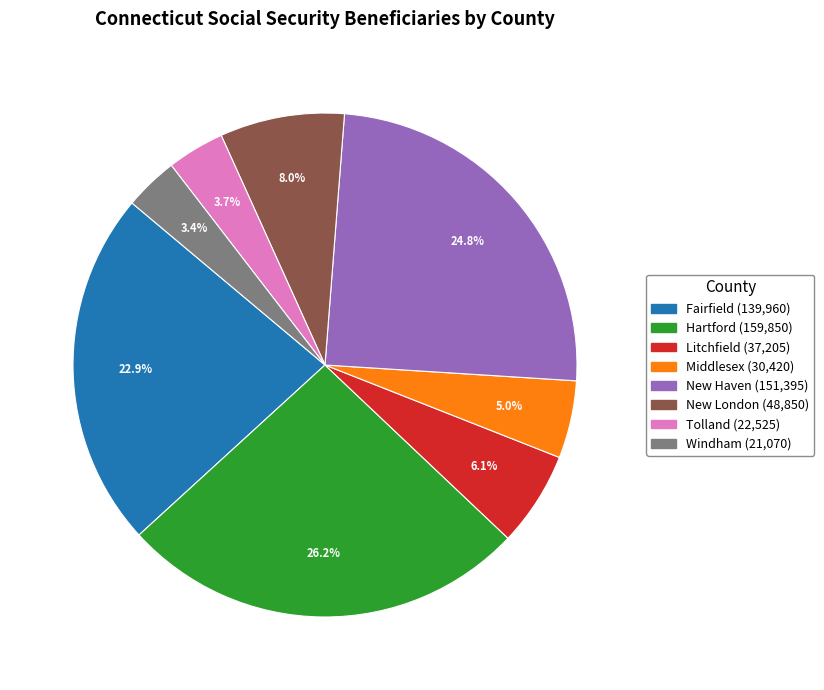

Approximately how many times larger is the value at Litchfield compared to Fairfield?

0.3